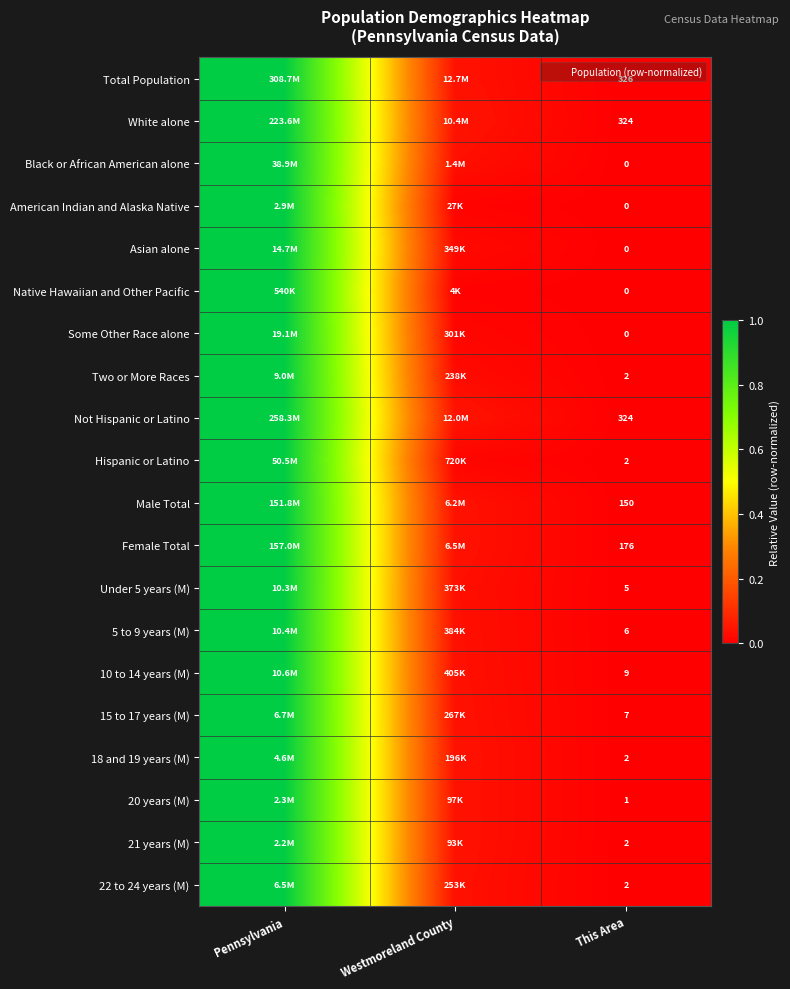

True or false: Some Other Race alone has a value of 0.0 at Westmoreland County.

False